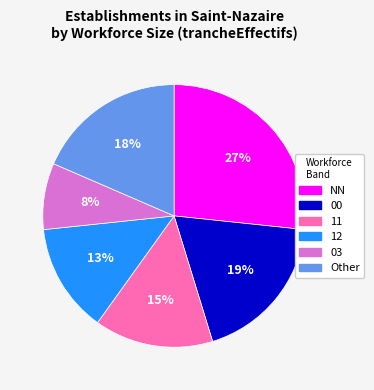

What percentage is the 12 slice, to the nearest percent?

13%